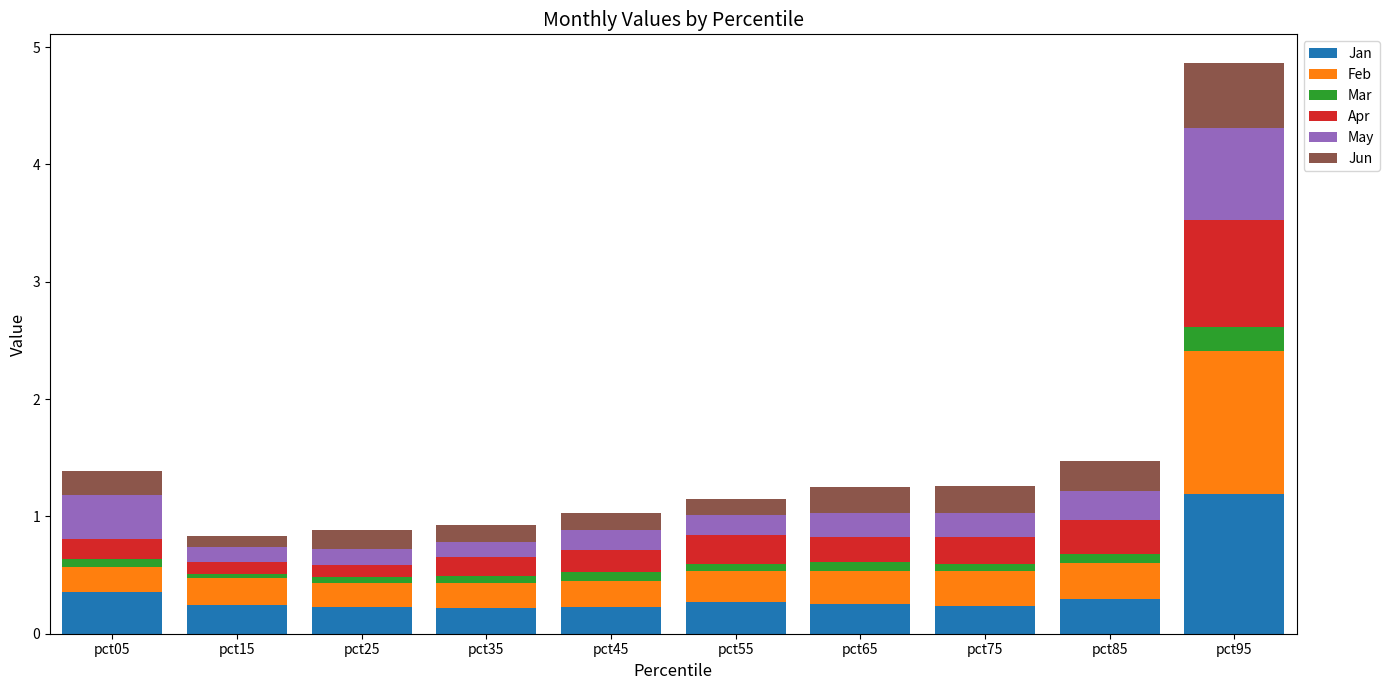

The Jan series shows 0.2 at pct15. True or false?

True